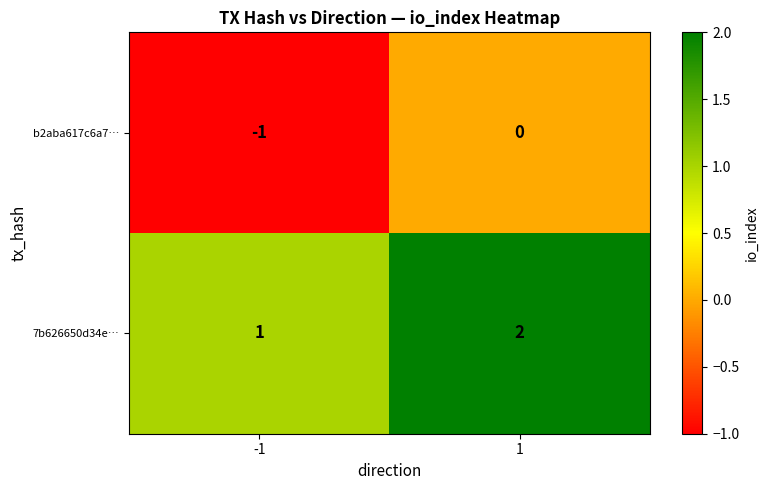

What is the sum of the 7b626650d34e… values at 1 and -1?

3